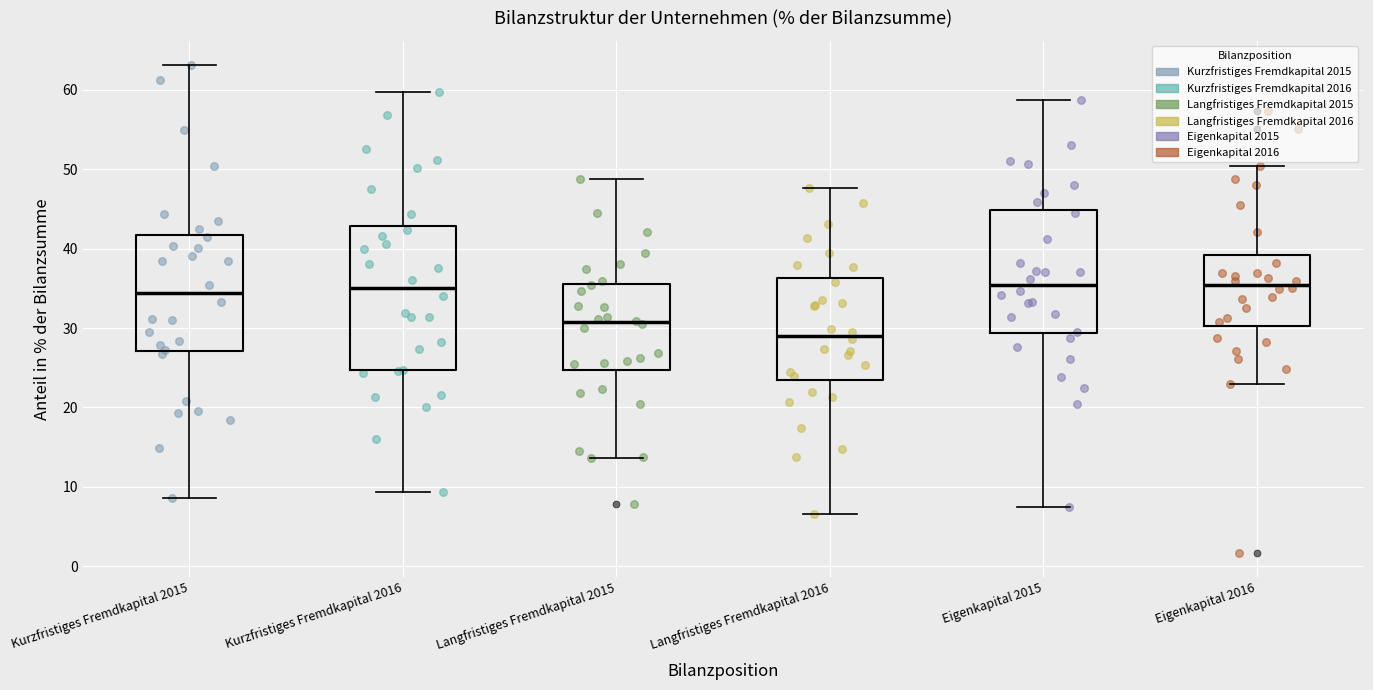

Reading left to right, read every box against the y-axis: the position of its median line, the range the box covers, and the ends of its whiskers. The values are not printed on the chart, so give them approximately, as read against the axis.

Kurzfristiges Fremdkapital 2015: median 34, box 27 to 42, whiskers 9 to 63
Kurzfristiges Fremdkapital 2016: median 35, box 25 to 43, whiskers 9 to 60
Langfristiges Fremdkapital 2015: median 31, box 25 to 36, whiskers 14 to 49
Langfristiges Fremdkapital 2016: median 29, box 24 to 36, whiskers 7 to 48
Eigenkapital 2015: median 35, box 29 to 45, whiskers 7 to 59
Eigenkapital 2016: median 35, box 30 to 39, whiskers 23 to 50